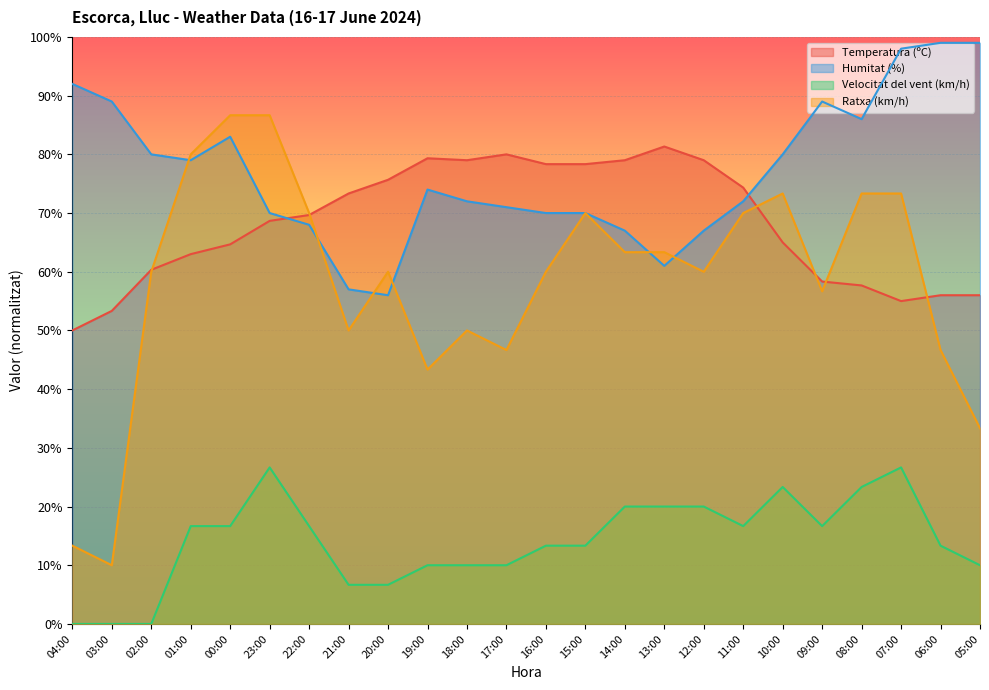

What is the difference between the Ratxa (km/h) values at 06:00 and 02:00?

13.3